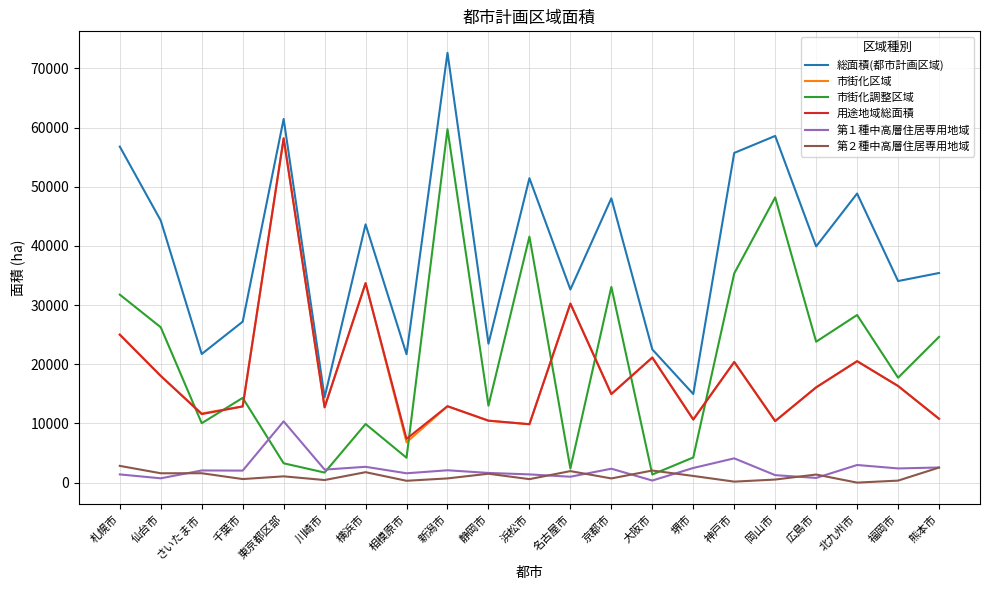

Which series changed the most between 東京都区部 and 新潟市?

市街化調整区域